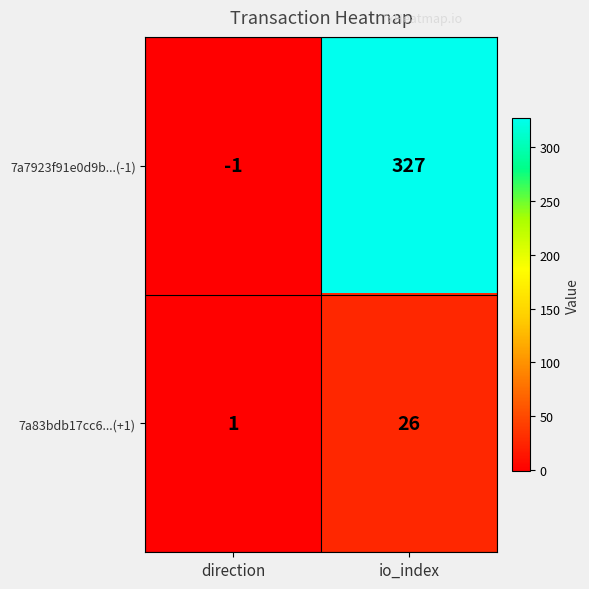

How many series are shown in this chart?

2